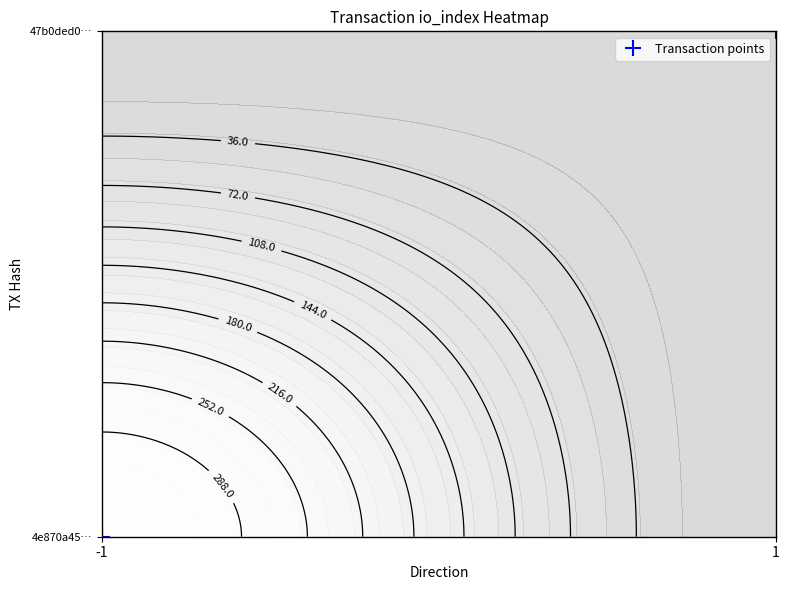

Which label corresponds to the largest value in the chart?

1